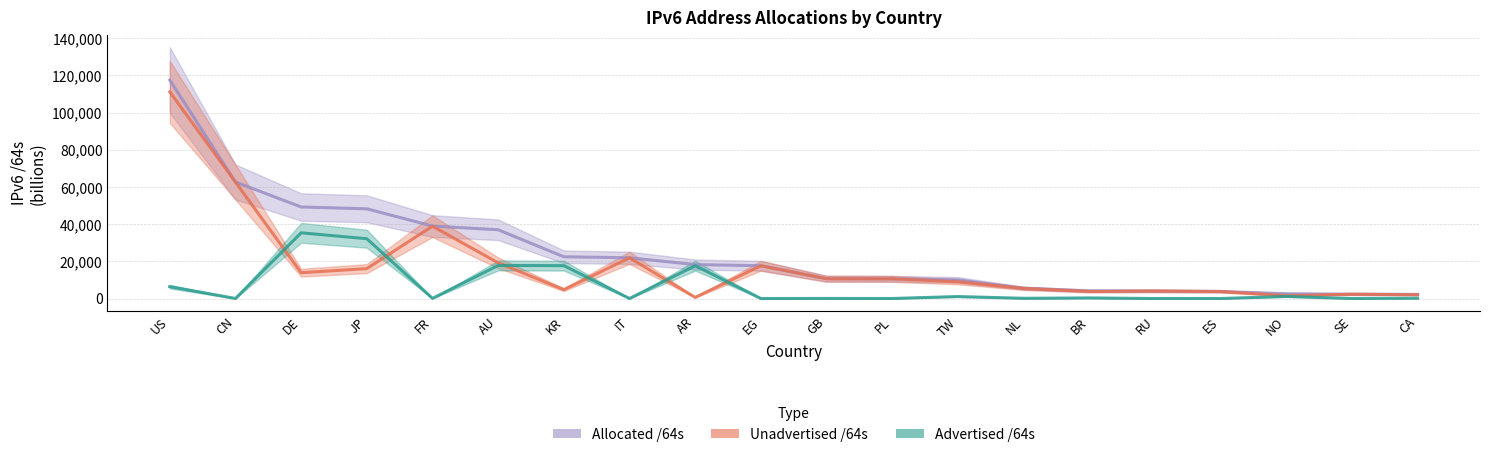

What is the greatest value displayed?

117554.3